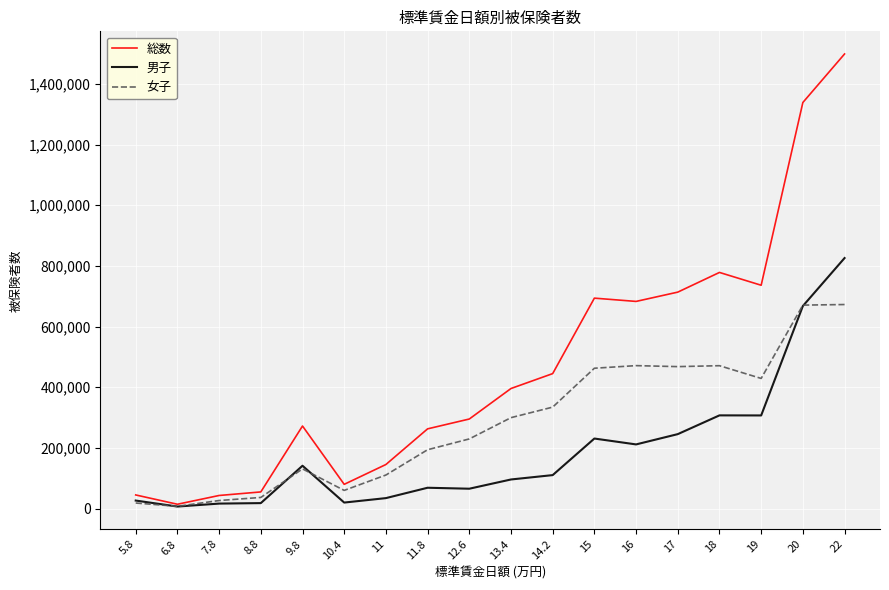

What is the maximum value for 女子?

672628